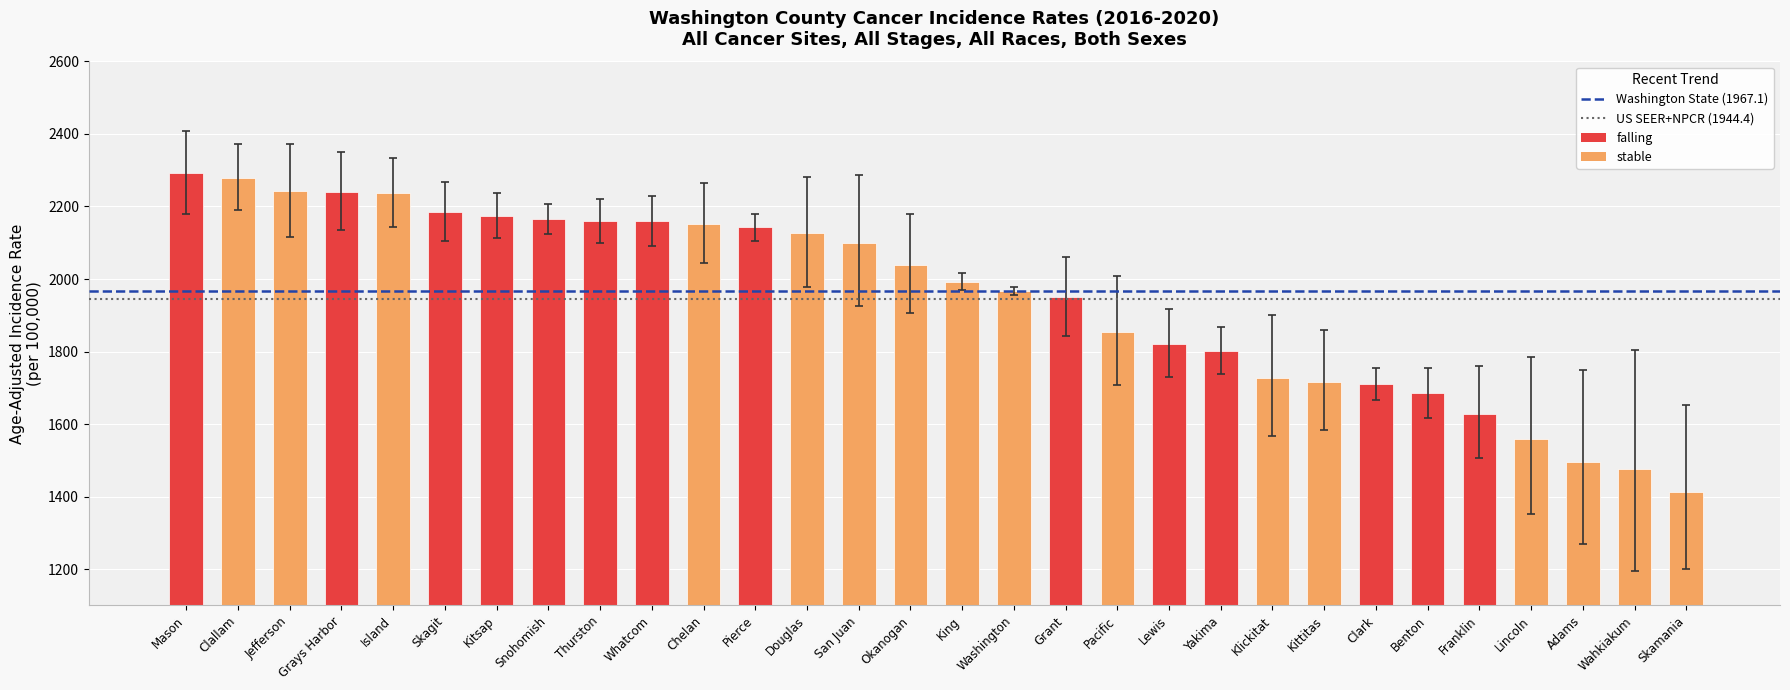

The chart shows a value of 2159.5 at Thurston. True or false?

True